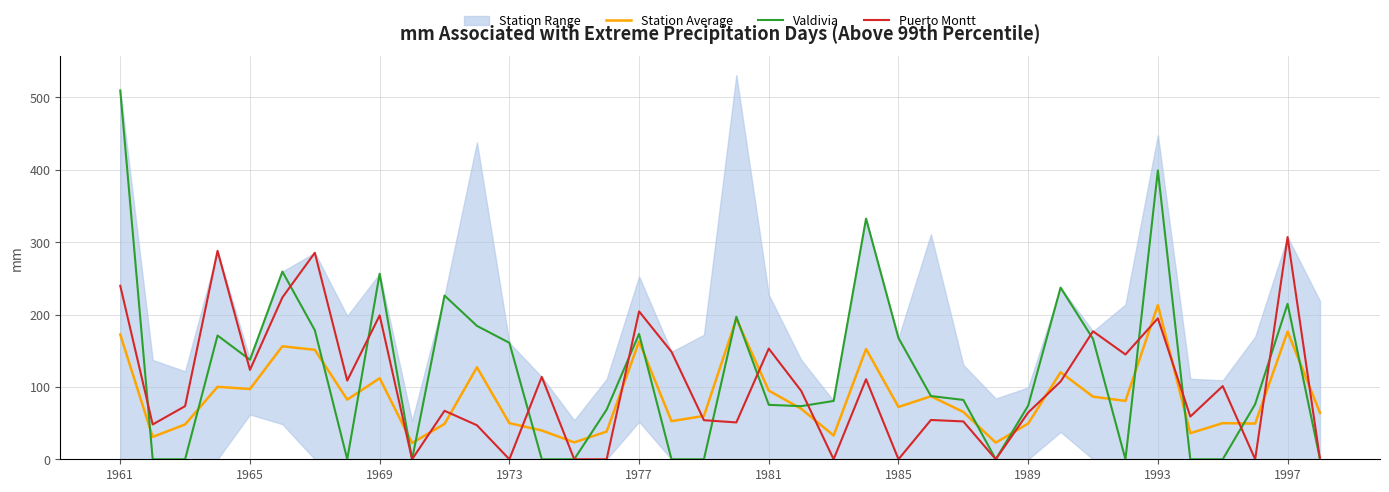

List the series in order of their peak value, highest first.

Valdivia, Puerto Montt, Station Average